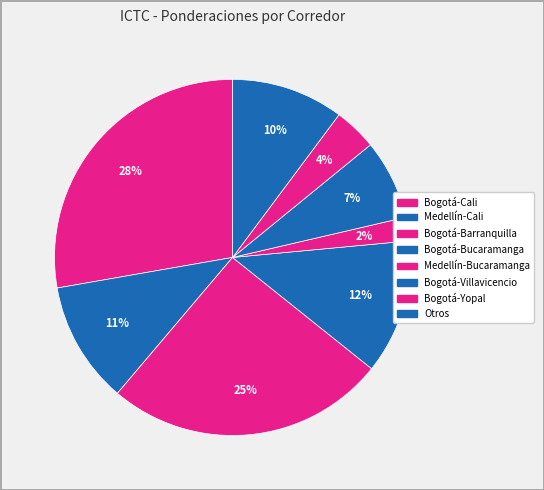

Is there a majority slice in this chart?

No